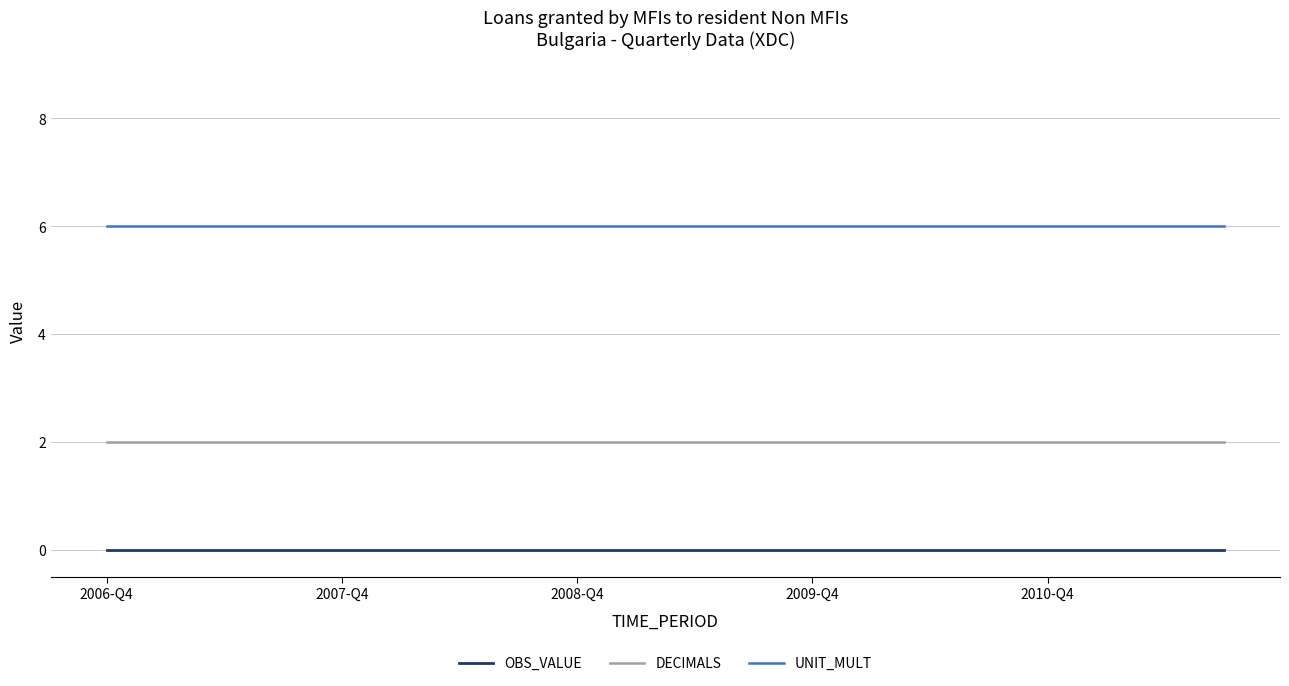

Rank the series by their average value, from lowest to highest.

OBS_VALUE, DECIMALS, UNIT_MULT